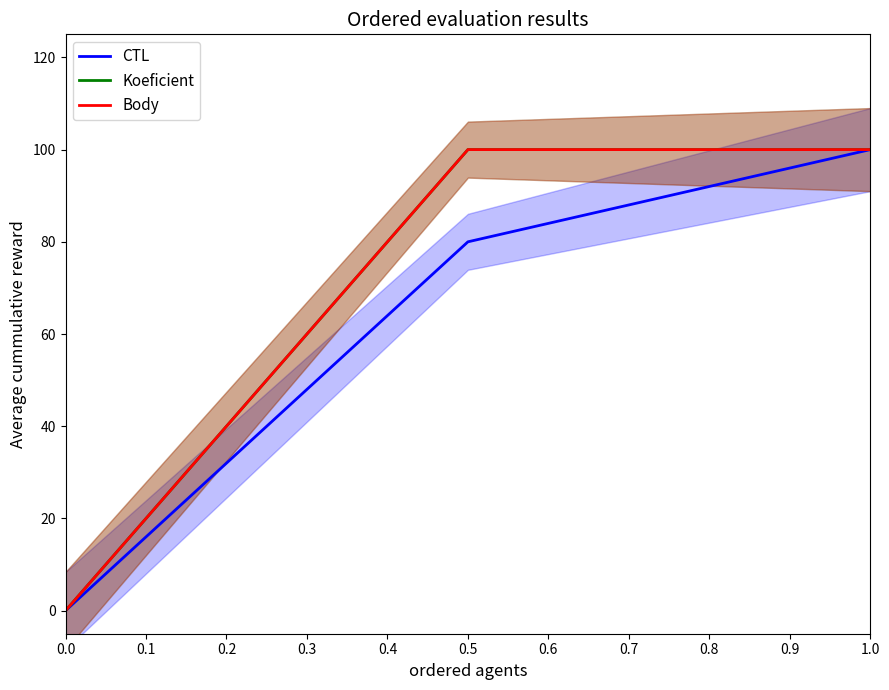

What is the sum of the Koeficient values at 1.0 and 0.5?

200.0